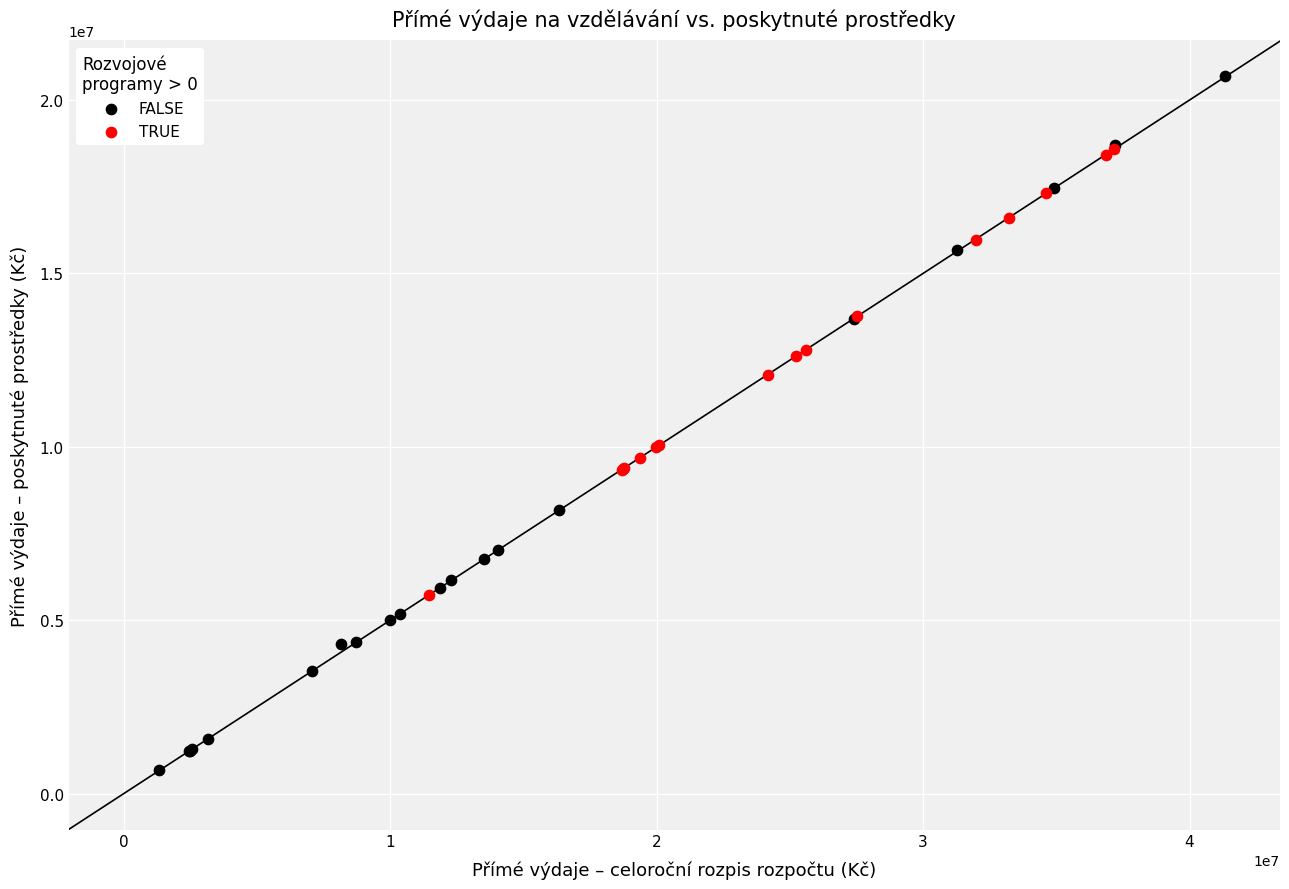

What are all the series names shown in the legend?

FALSE, TRUE